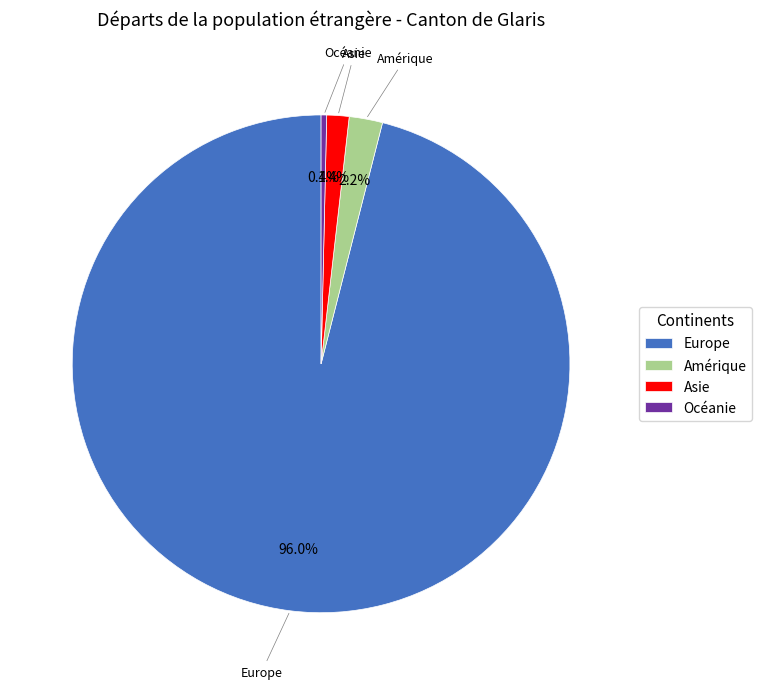

What is the smallest slice in the pie chart?

Océanie